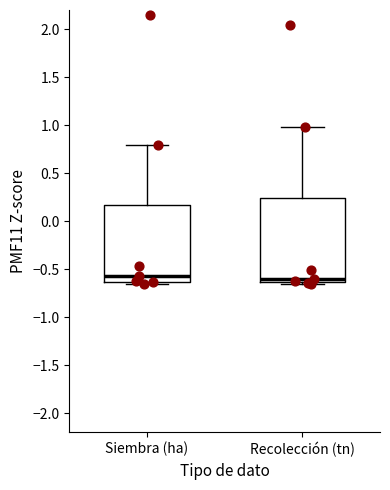

Reading left to right, read every box against the y-axis: the position of its median line, the range the box covers, and the ends of its whiskers. The values are not printed on the chart, so give them approximately, as read against the axis.

Siembra (ha): median -0.55, box -0.65 to 0.15, whiskers -0.65 (just below the box's lower edge) to 0.80
Recolección (tn): median -0.60, box -0.65 to 0.25, whiskers -0.65 (just below the box's lower edge) to 1.00